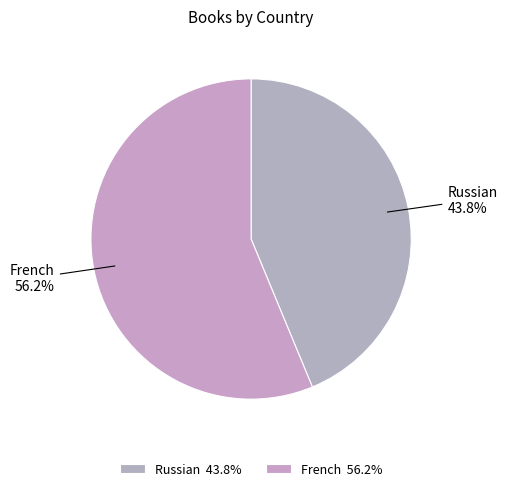

Is it true that Russian is 56% of the pie?

False